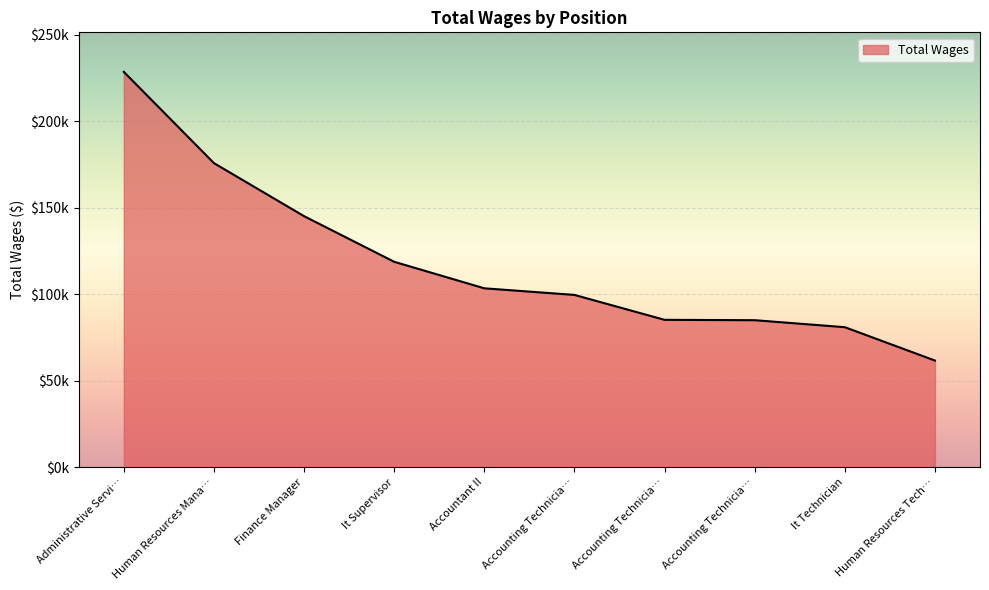

Does the chart have visible grid lines?

Yes